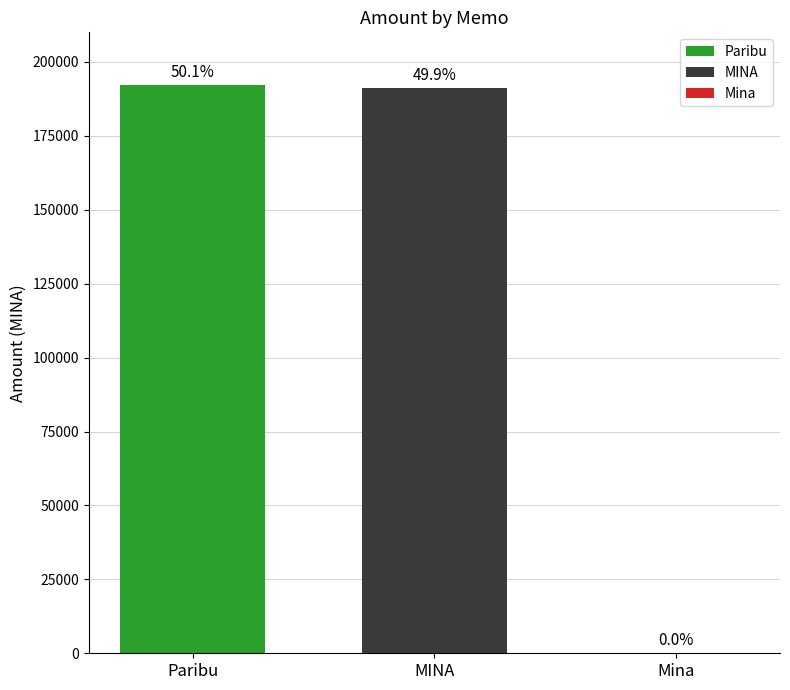

Are the bars horizontal?

No